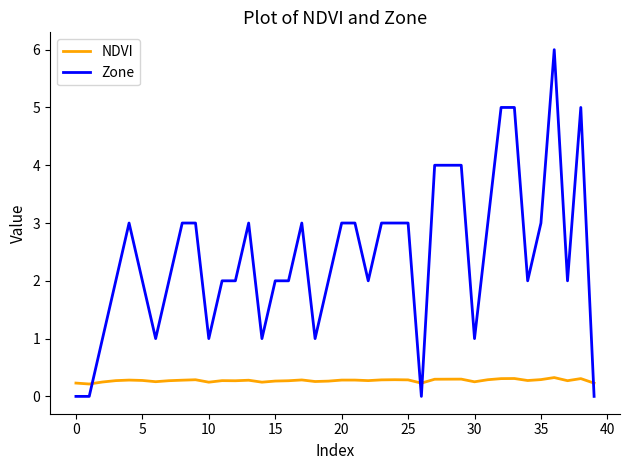

What is the difference between the maximum and minimum values in the Zone series?

6.0